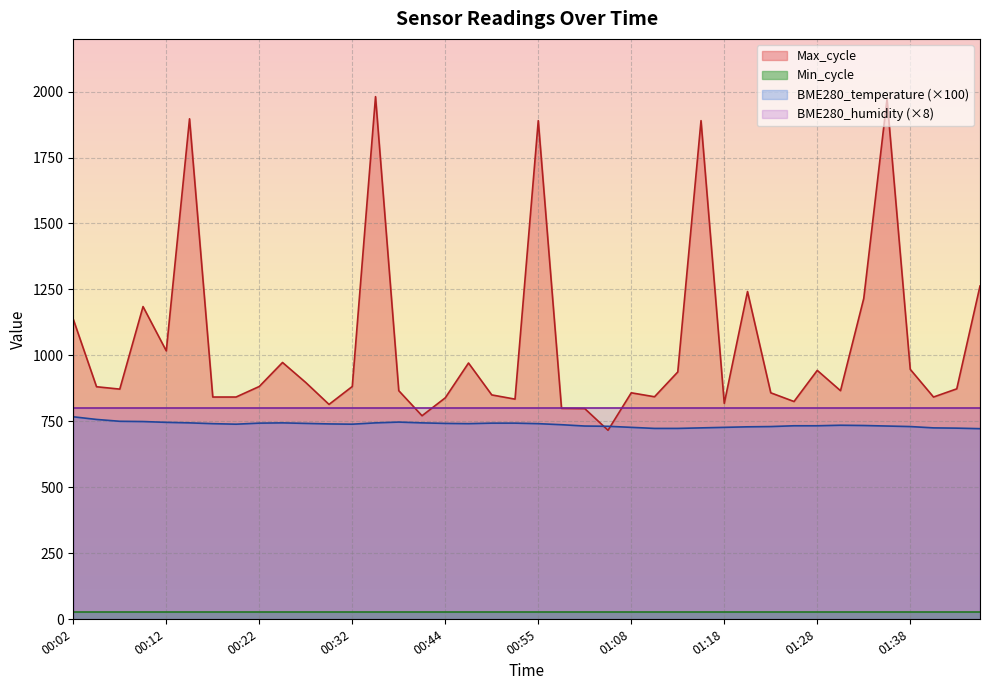

Where is BME280_temperature nearest to the value 744?

00:15